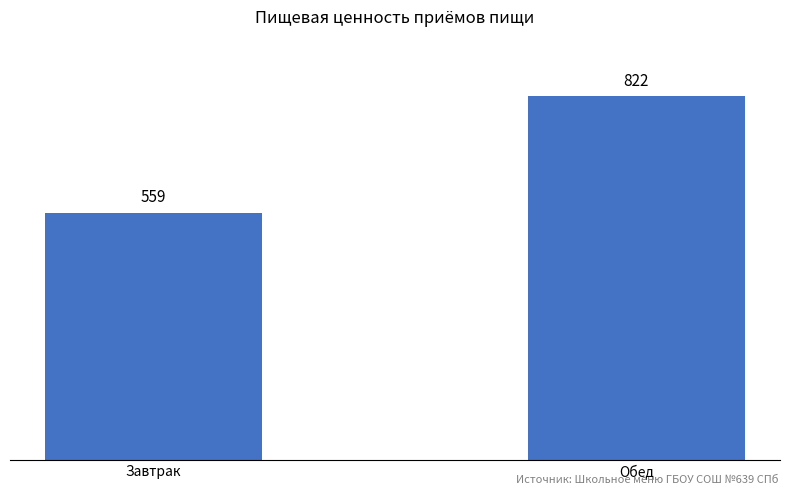

Reading left to right, transcribe all the data shown in this chart.

Завтрак=559	Обед=822